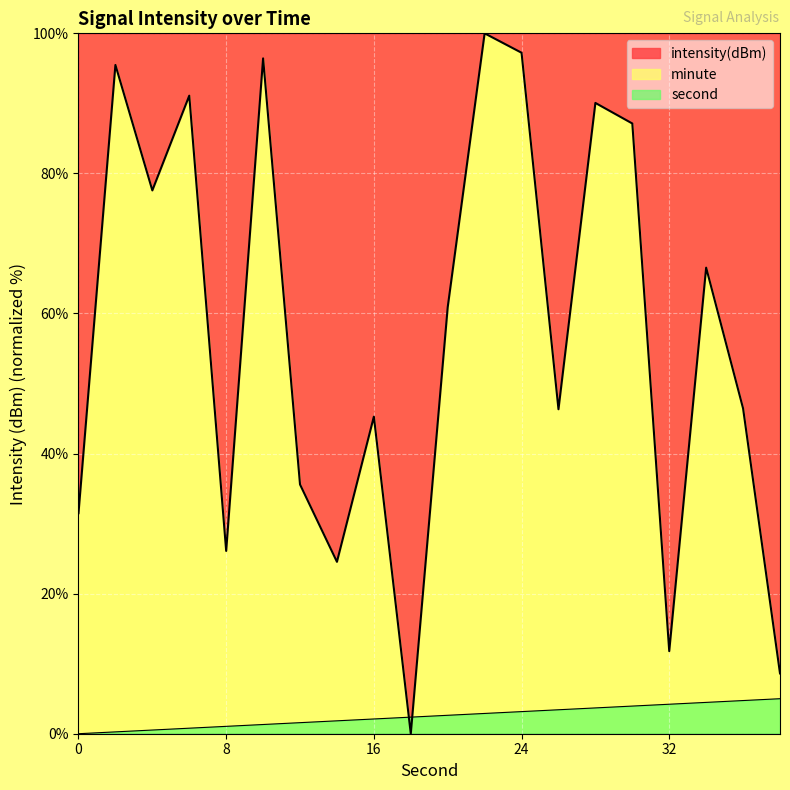

Does the chart display data point markers on the line(s)?

No